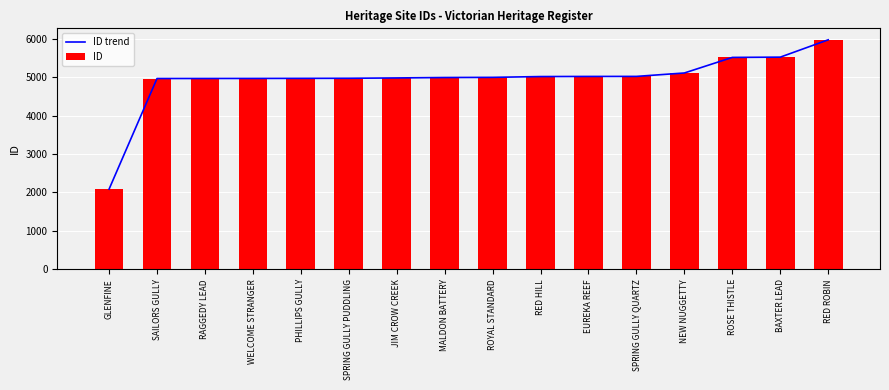

What is the average value of the ID trend series?

4939